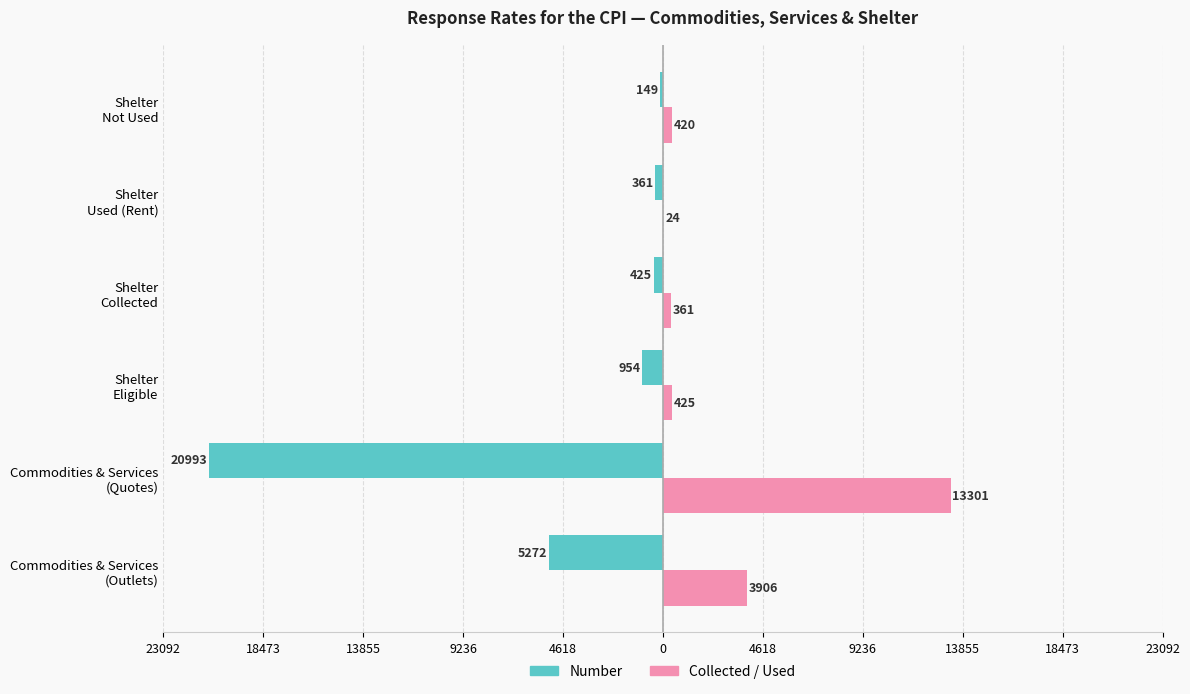

Which series has the widest spread of values?

Number